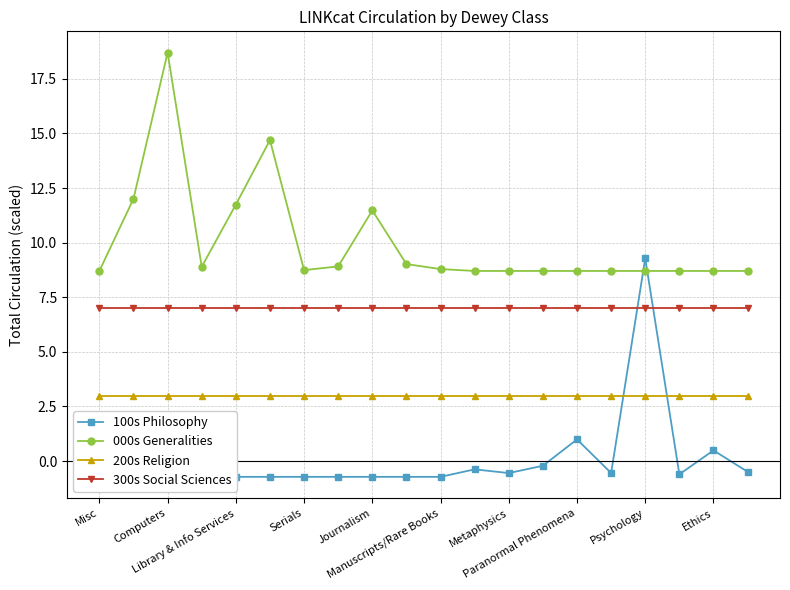

Reading right to left, list all the values displayed in this chart.

100s Philosophy: -0.5	0.5	-0.6	9.3	-0.5	1.0	-0.2	-0.6	-0.4	-0.7	-0.7	-0.7	-0.7	-0.7	-0.7	-0.7	-0.7	-0.7	-0.7	-0.7
000s Generalities: 8.7	8.7	8.7	8.7	8.7	8.7	8.7	8.7	8.7	8.8	9.0	11.5	8.9	8.7	14.7	11.7	8.9	18.7	12.0	8.7
200s Religion: 3.0	3.0	3.0	3.0	3.0	3.0	3.0	3.0	3.0	3.0	3.0	3.0	3.0	3.0	3.0	3.0	3.0	3.0	3.0	3.0
300s Social Sciences: 7.0	7.0	7.0	7.0	7.0	7.0	7.0	7.0	7.0	7.0	7.0	7.0	7.0	7.0	7.0	7.0	7.0	7.0	7.0	7.0